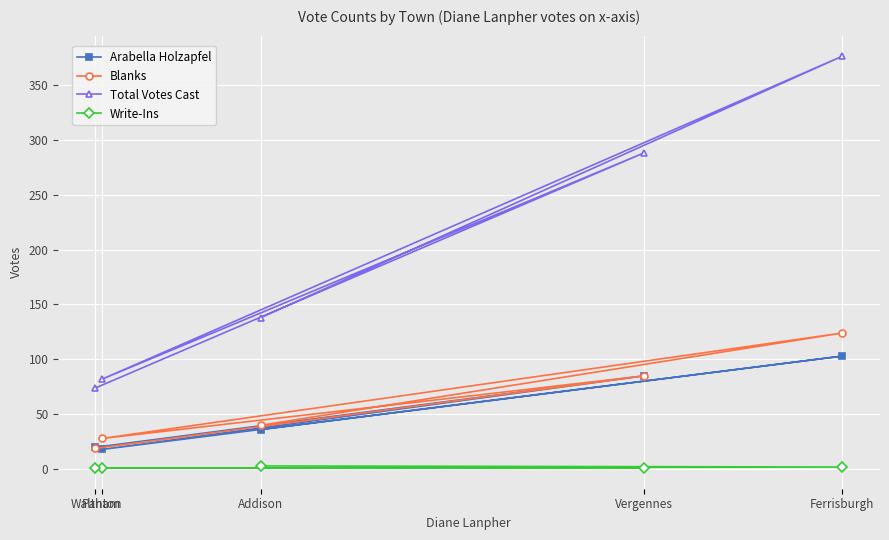

At how many categories does at least one series exceed 152?

2